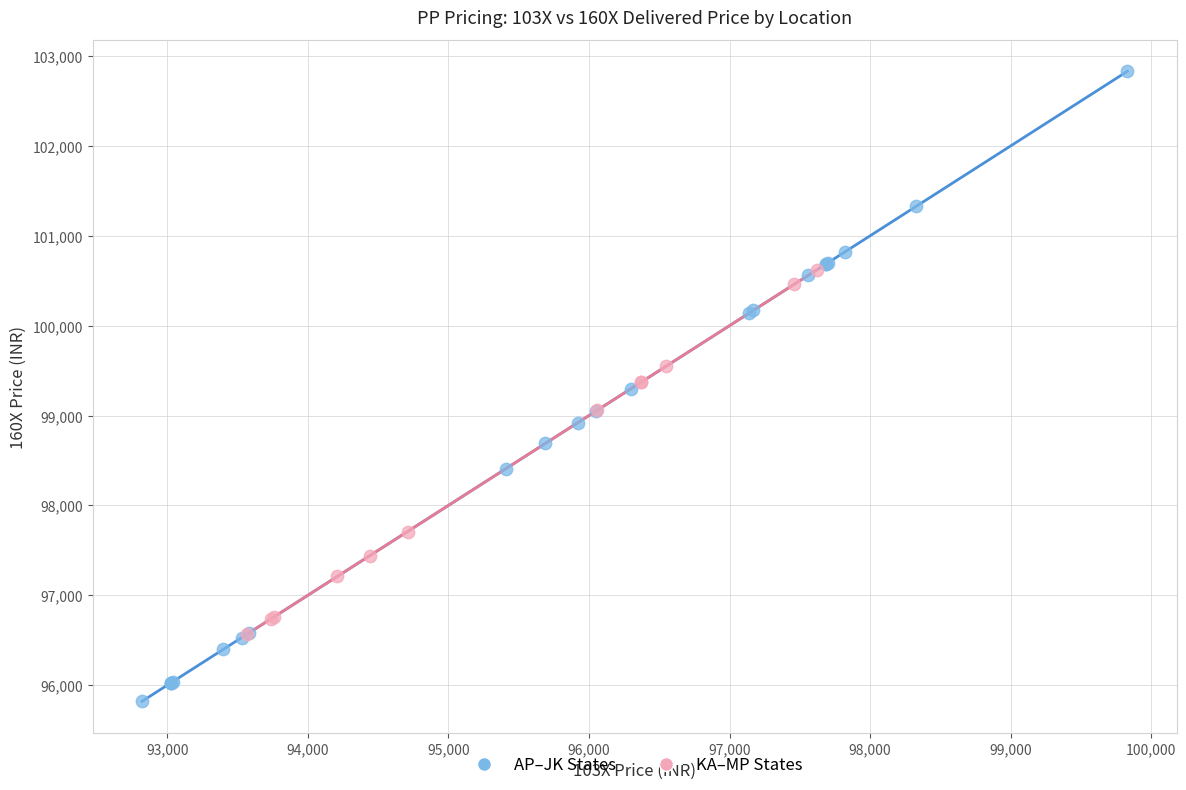

Which series has the largest Y range (max minus min)?

AP–JK States